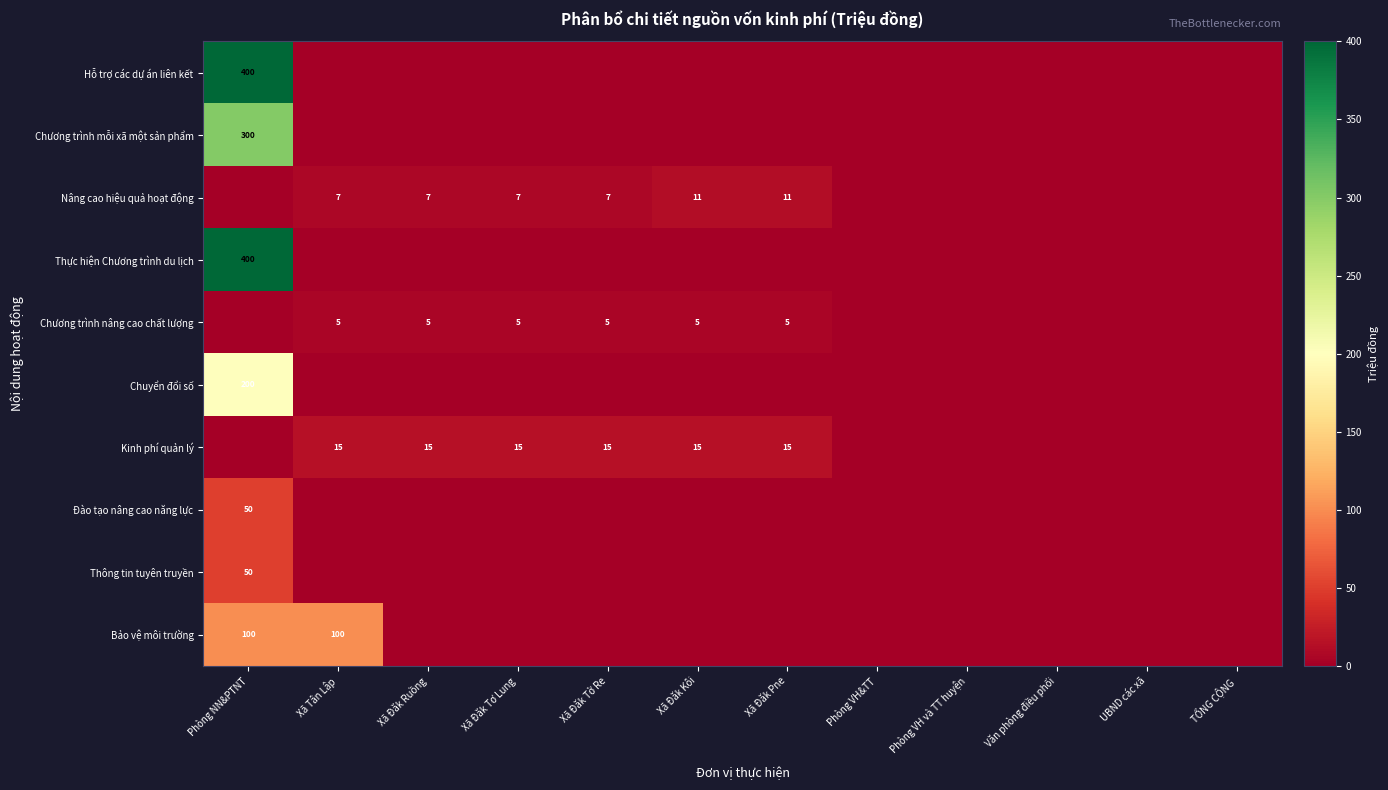

Is it true that Nâng cao hiệu quả hoạt động equals 10 at Xã Đăk Ruồng?

False